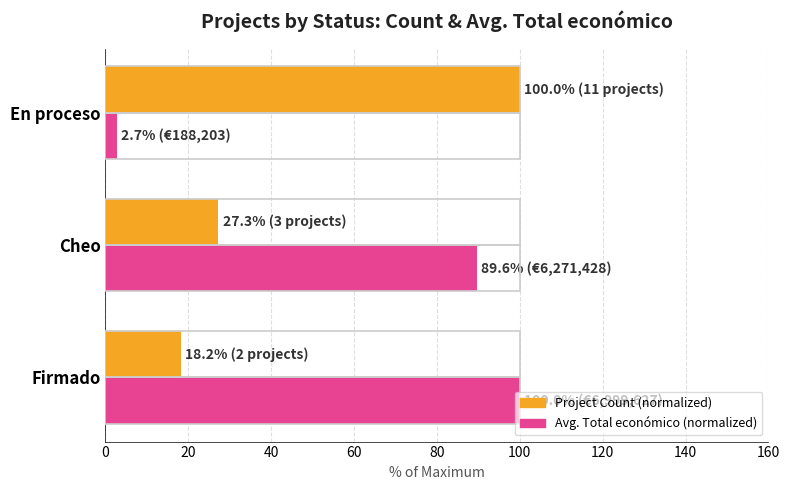

The value of Project Count (normalized) at En proceso is 130.1. True or false?

False